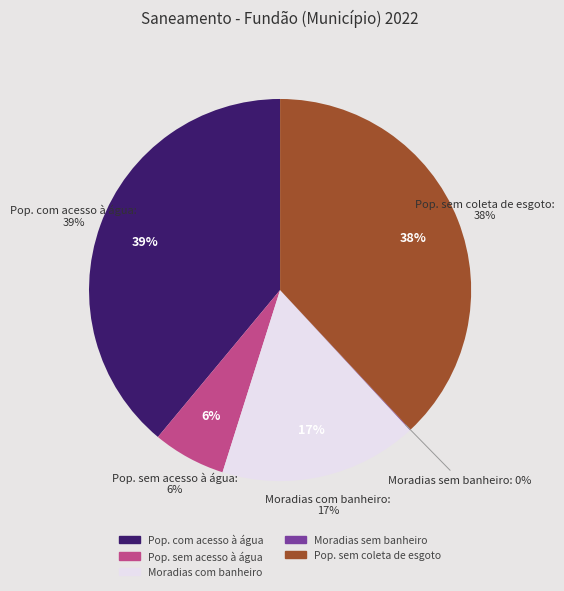

What percentage do Moradias sem banheiro and População com acesso à água together represent?

39.0%